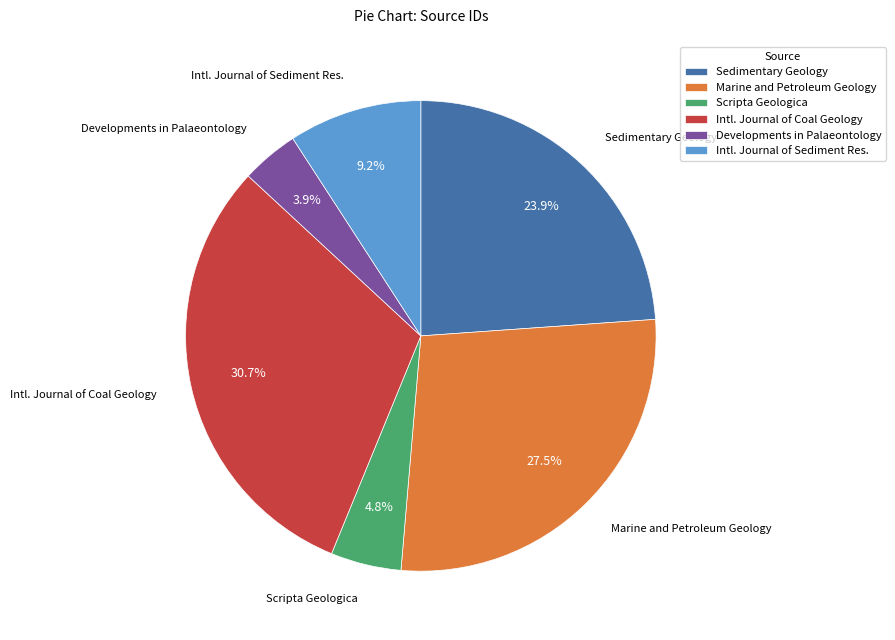

Does any single category account for the majority?

No